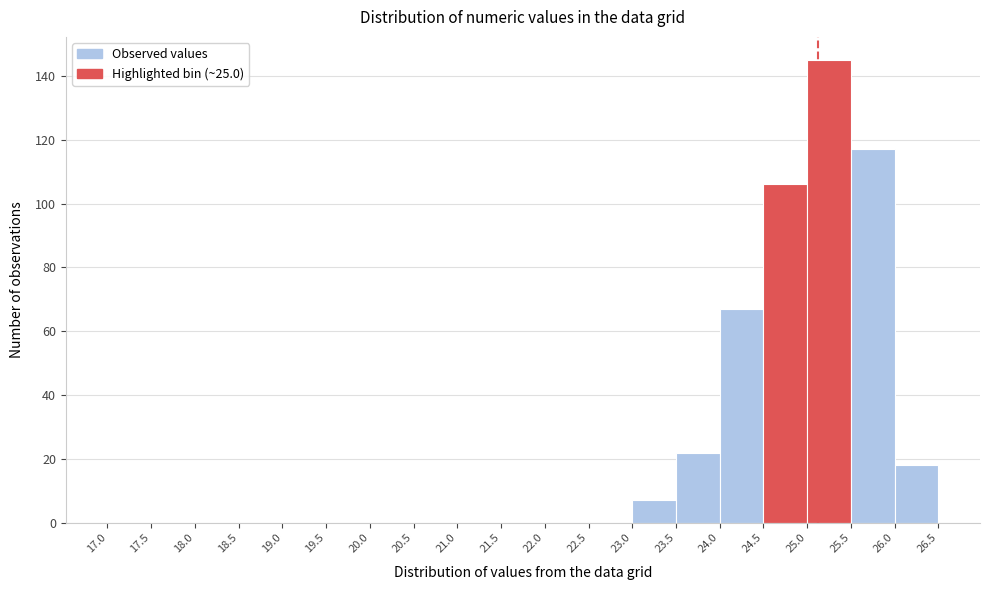

Reading left to right, list every bar in this chart as the range it spans on the x-axis followed by its height. The values are not printed on the chart, so give them approximately, as read against the axis.

17.0 to 17.5: 0
17.5 to 18.0: 0
18.0 to 18.5: 0
18.5 to 19.0: 0
19.0 to 19.5: 0
19.5 to 20.0: 0
20.0 to 20.5: 0
20.5 to 21.0: 0
21.0 to 21.5: 0
21.5 to 22.0: 0
22.0 to 22.5: 0
22.5 to 23.0: 0
23.0 to 23.5: 8
23.5 to 24.0: 22
24.0 to 24.5: 68
24.5 to 25.0: 106
25.0 to 25.5: 146
25.5 to 26.0: 118
26.0 to 26.5: 18